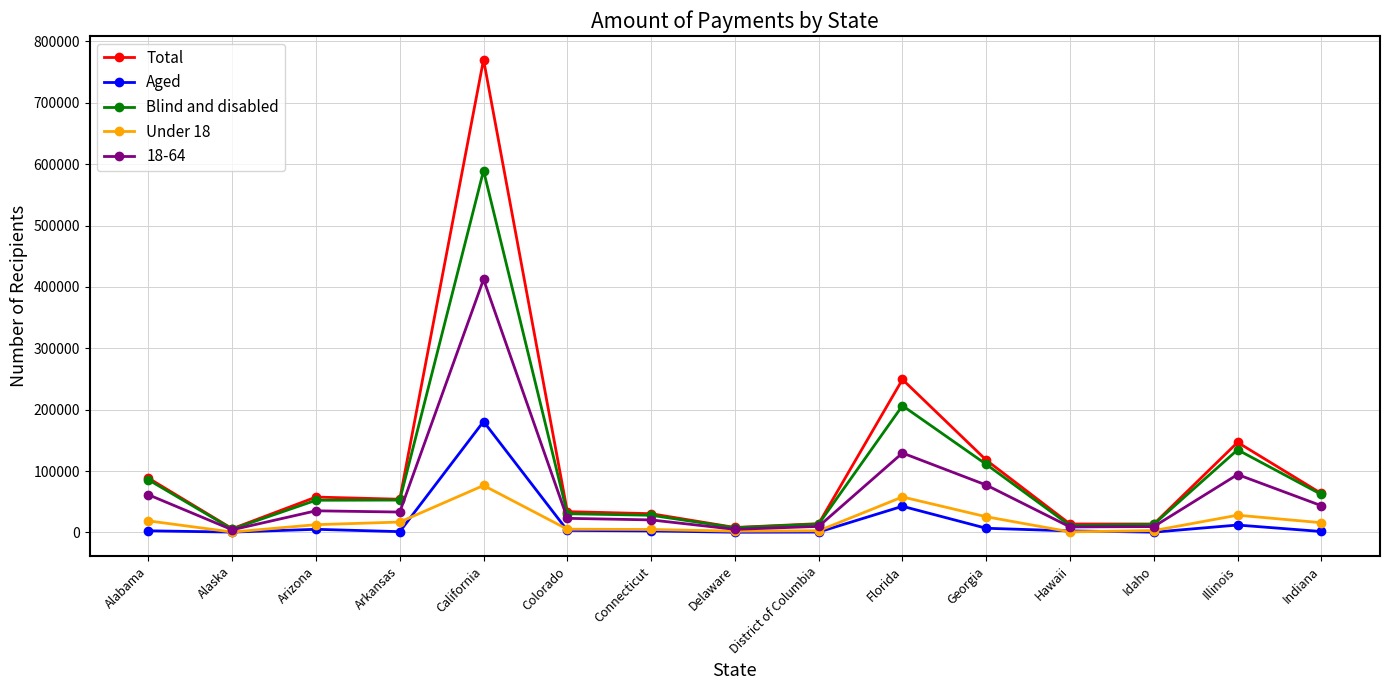

Rank the series by their maximum value, from highest to lowest.

Total, Blind and disabled, 18-64, Aged, Under 18